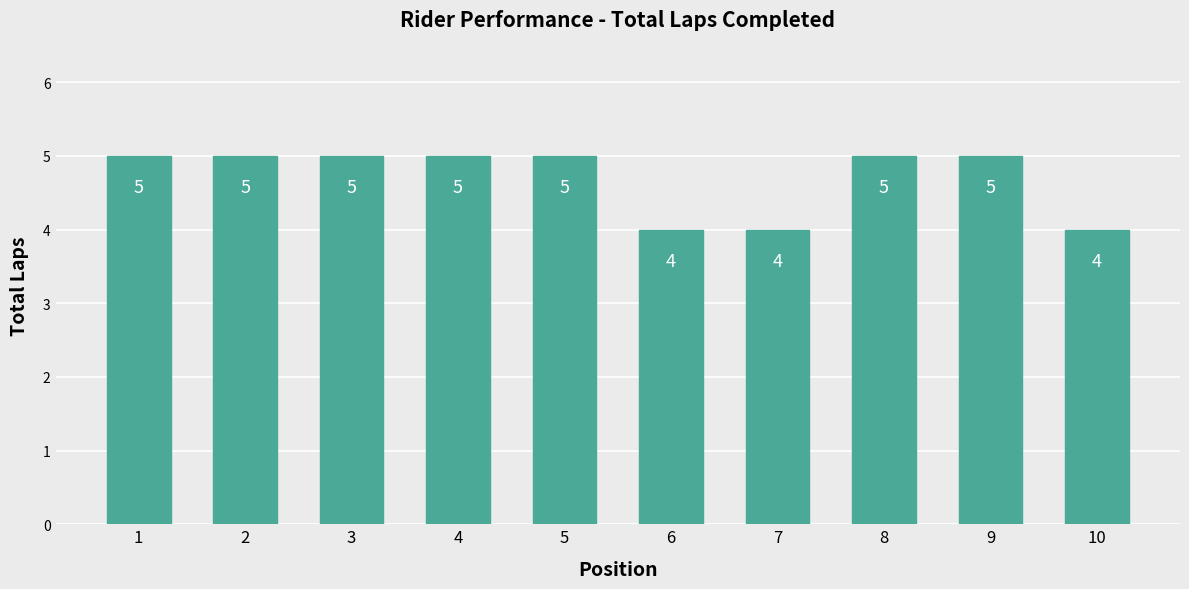

What is the average value?

5